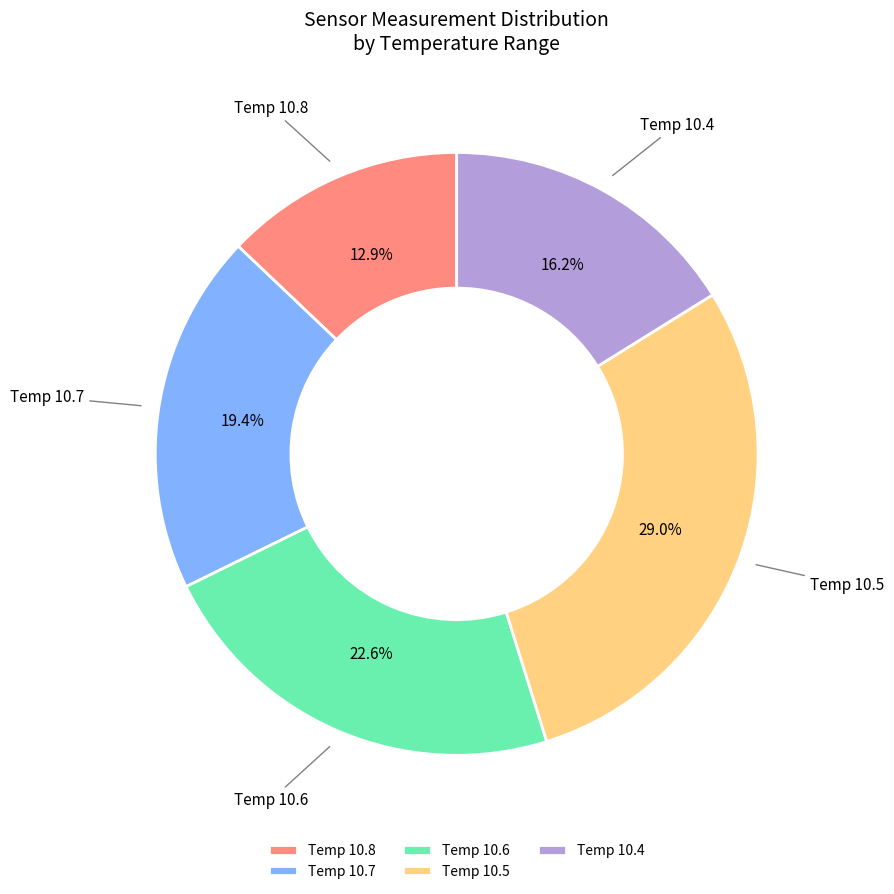

Count the number of slices in the pie.

5